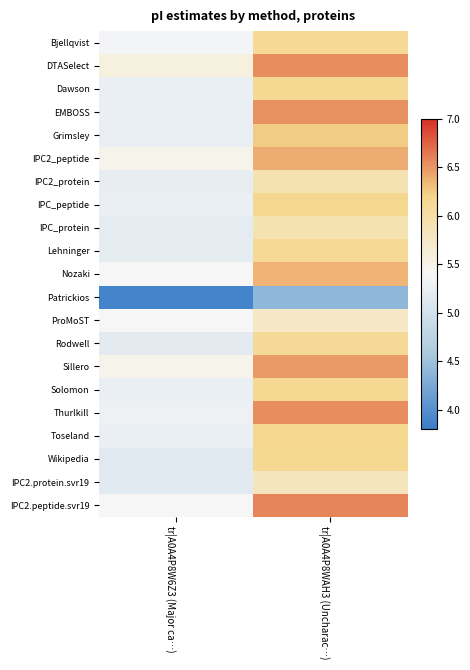

At how many categories does at least one series exceed 6?

1